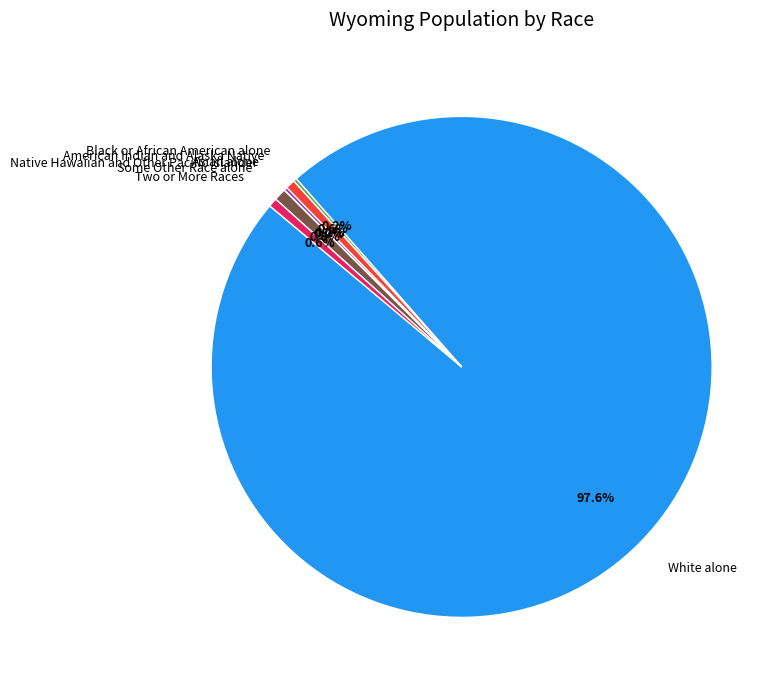

What is the total percentage of White alone and American Indian and Alaska Native?

98.2%